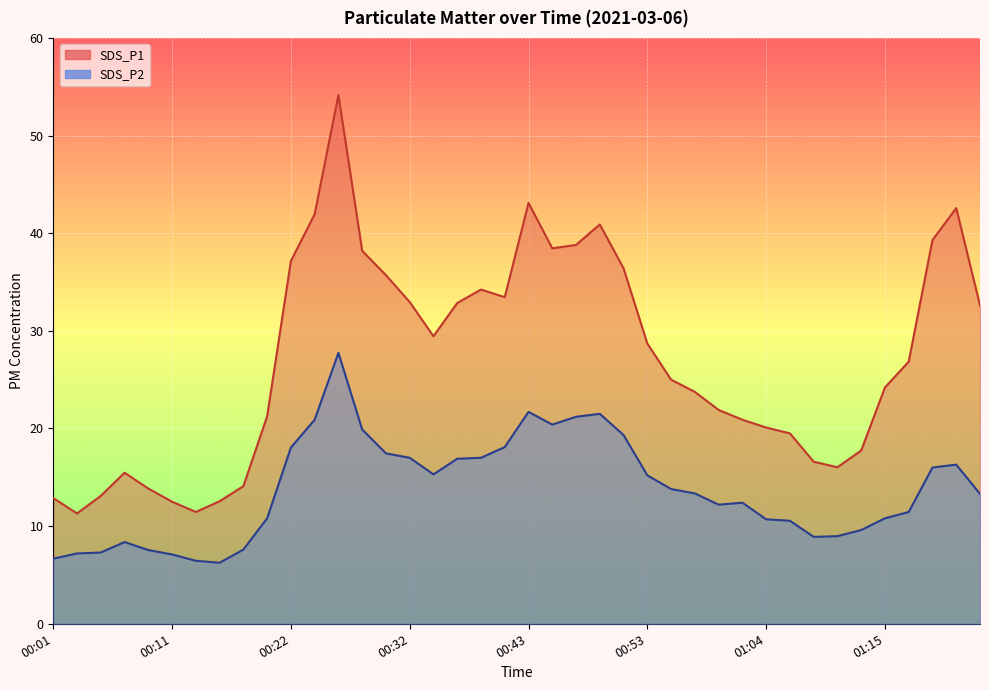

How many lines are shown in the chart?

2